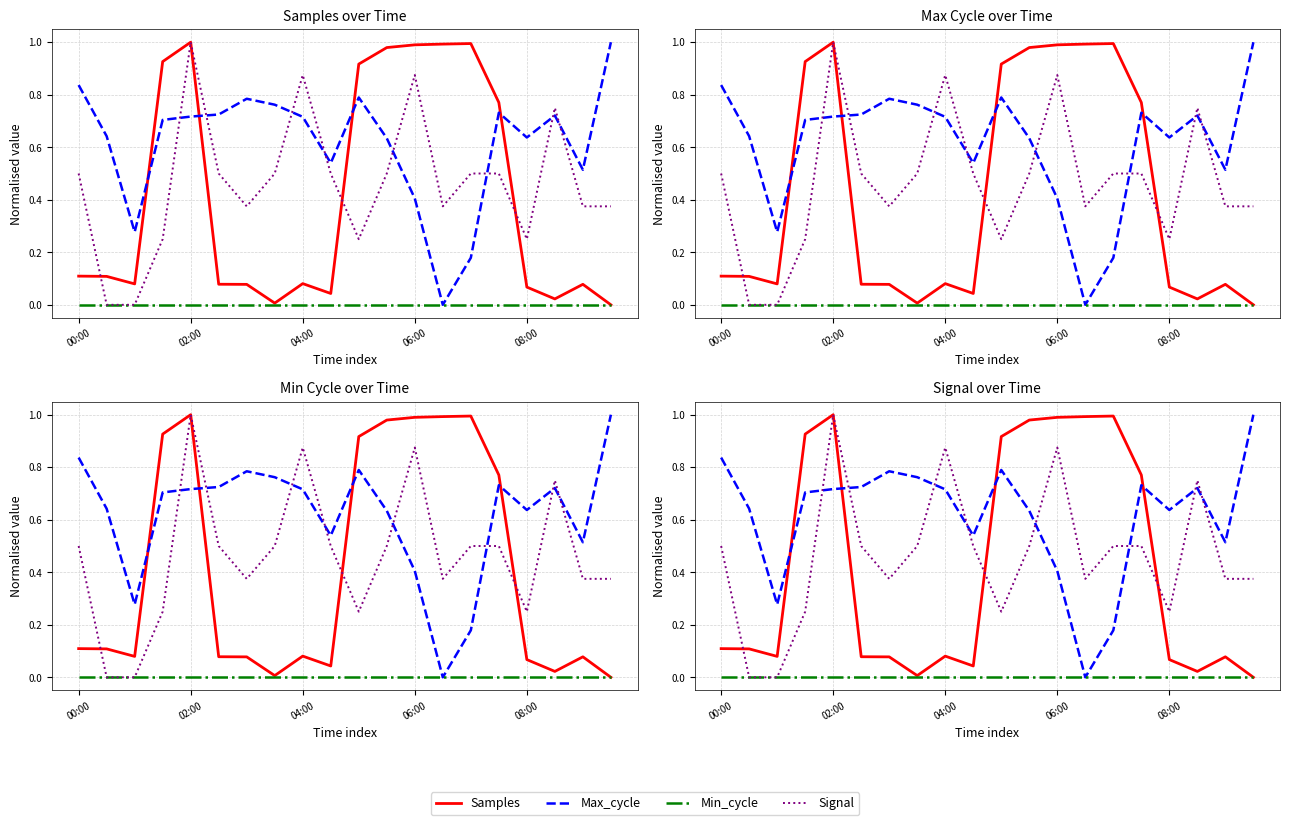

Which series has the largest range (max minus min)?

Samples